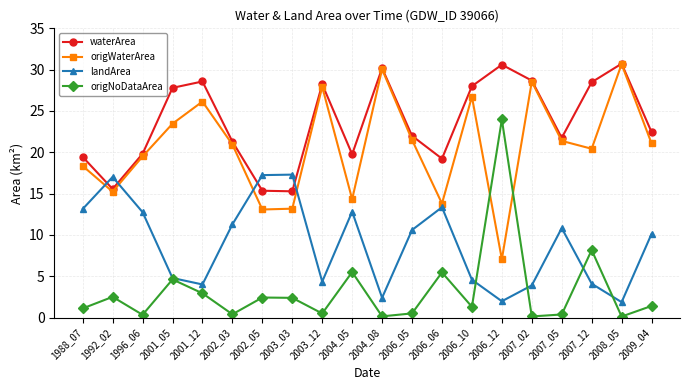

How many interior local valleys does the waterArea series have?

5